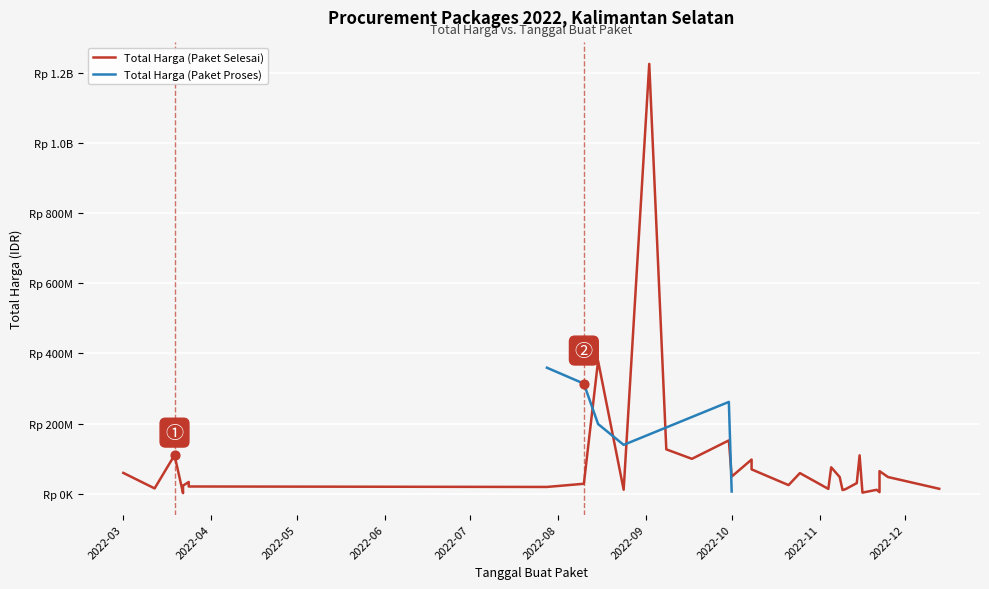

Which series reaches the maximum Y coordinate?

Total Harga (Paket Selesai)